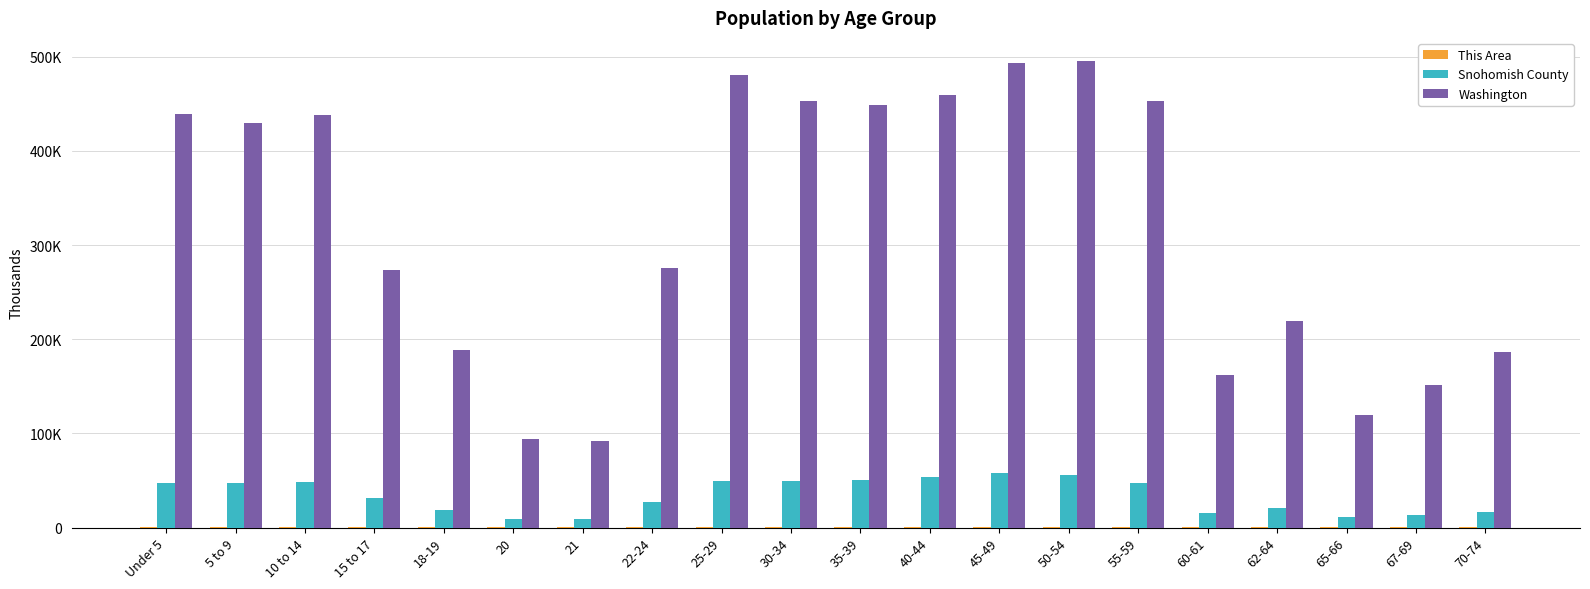

Are the bars grouped side by side (vs. stacked)?

Yes